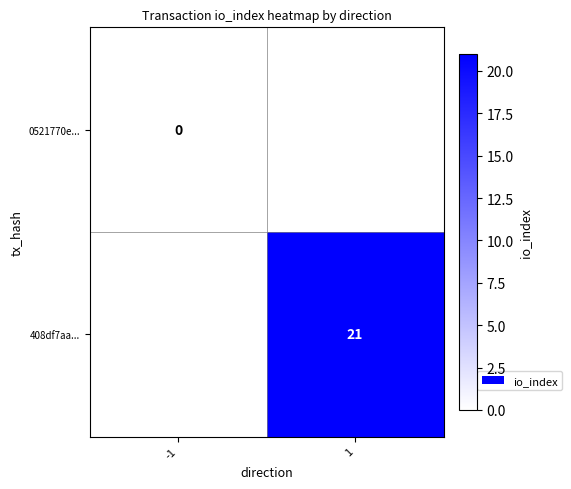

Is it true that 408df7aa... equals 12 at 1?

False